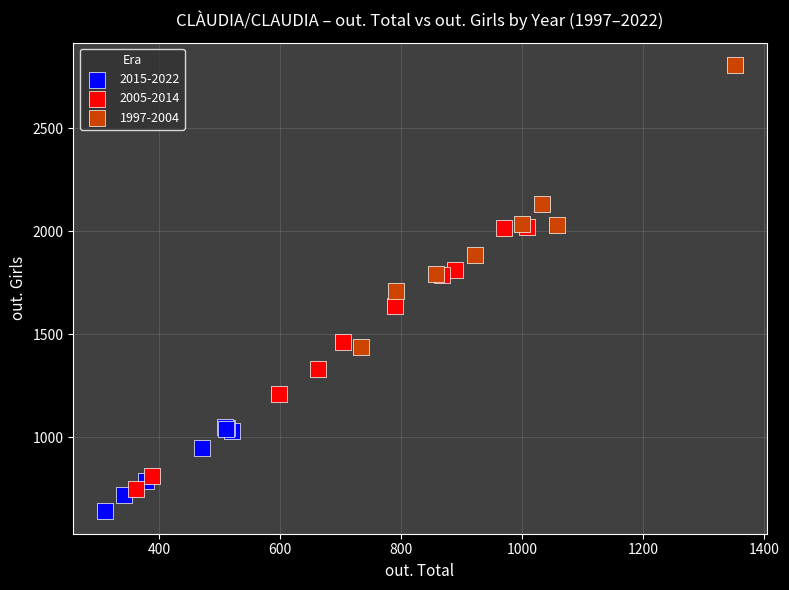

Which series has the widest spread of Y values?

1997-2004